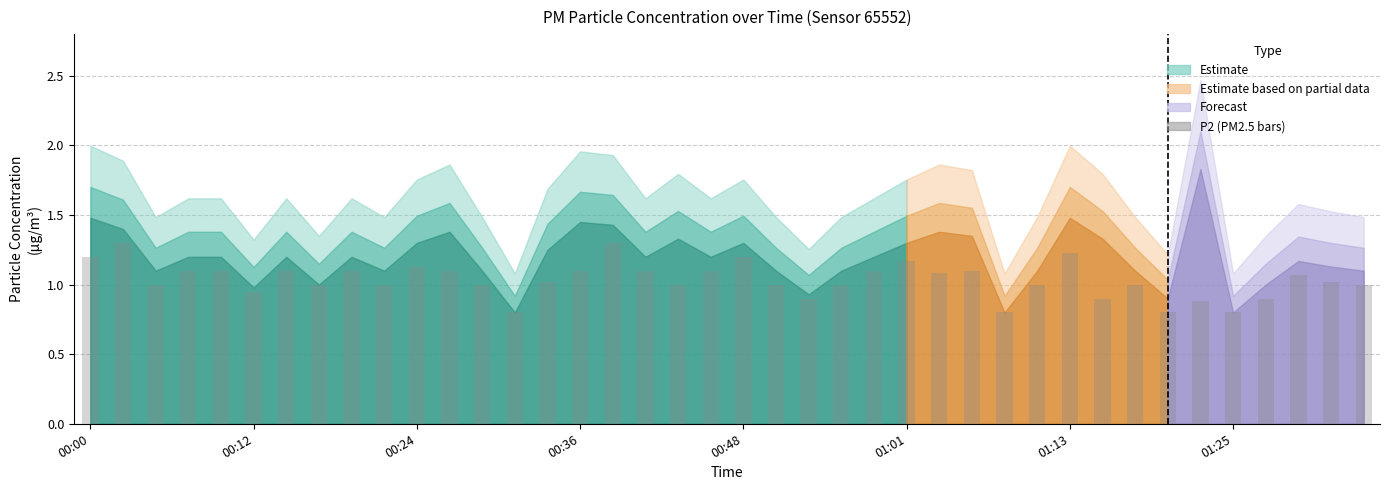

What is the smallest value displayed?

0.8